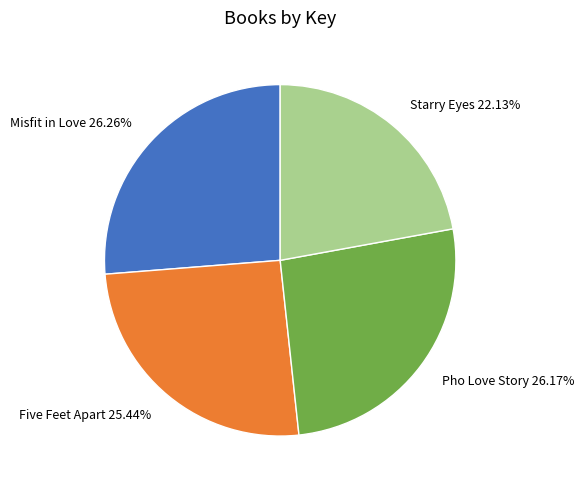

What is the smallest slice in the pie chart?

Starry Eyes